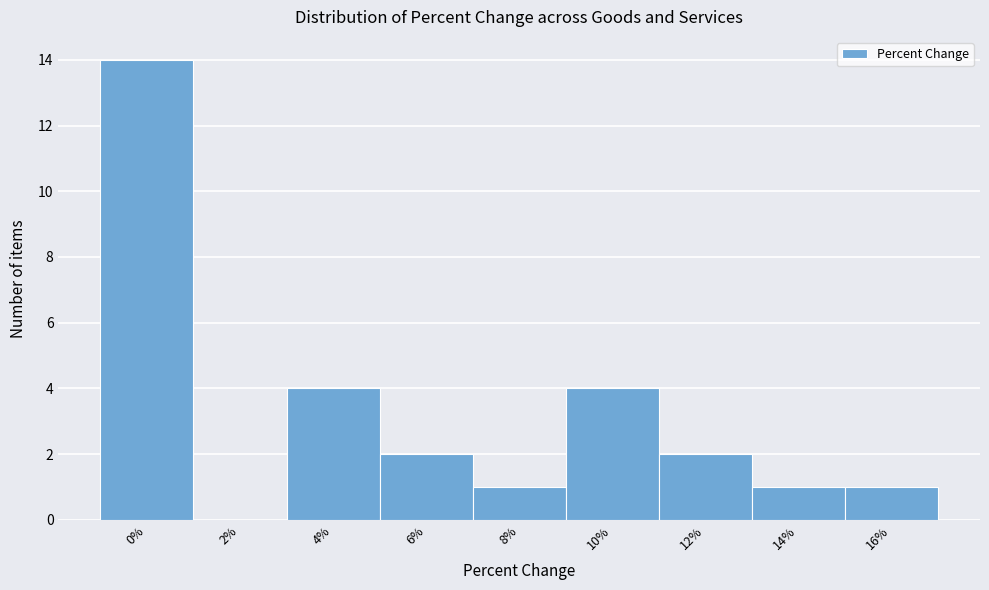

Reading left to right, extract all data points from this chart.

0%=14	2%=0	4%=4	6%=2	8%=1	10%=4	12%=2	14%=1	16%=1